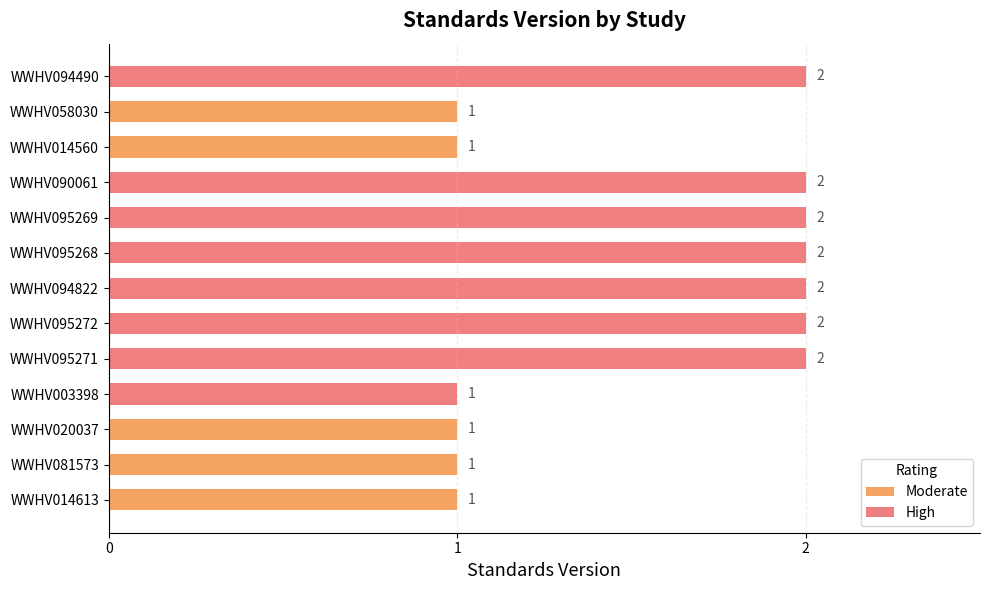

Which label corresponds to the largest value in the chart?

WWHV095271